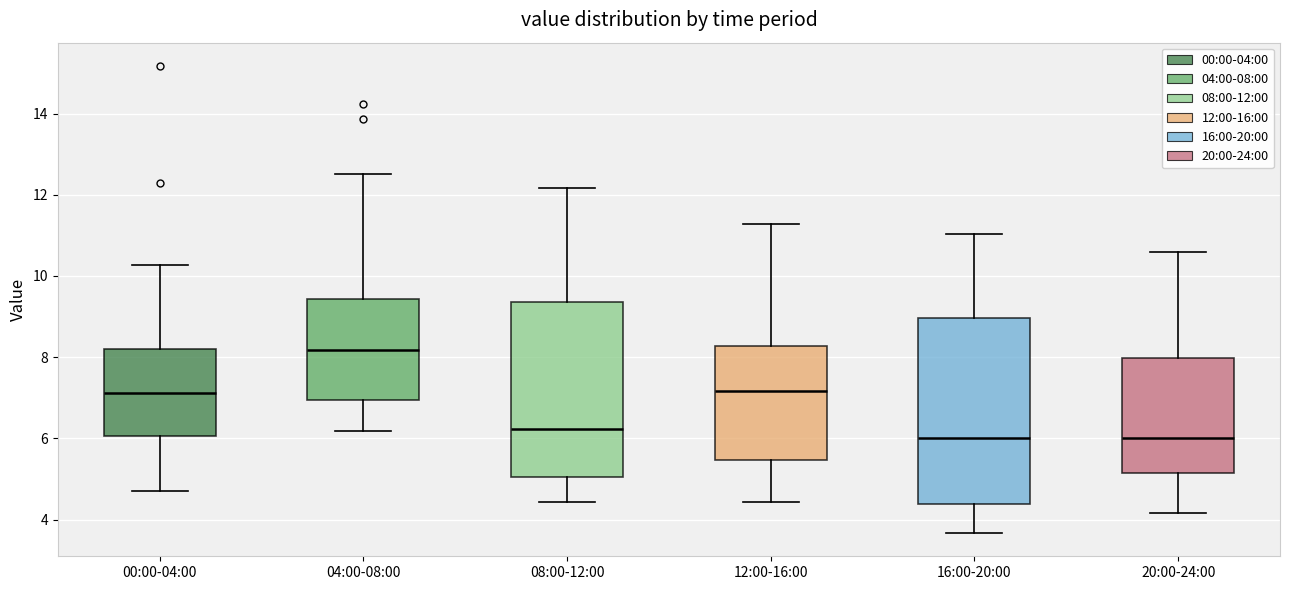

Reading left to right, transcribe this box plot: for each box, give where its median line is, the range the box spans, and where its two whiskers end, as read against the y-axis. The values are not printed on the chart, so give them approximately, as read against the axis.

00:00-04:00: median 7.2, box 6.0 to 8.2, whiskers 4.8 to 10.2
04:00-08:00: median 8.2, box 7.0 to 9.4, whiskers 6.2 to 12.6
08:00-12:00: median 6.2, box 5.0 to 9.4, whiskers 4.4 to 12.2
12:00-16:00: median 7.2, box 5.4 to 8.2, whiskers 4.4 to 11.2
16:00-20:00: median 6.0, box 4.4 to 9.0, whiskers 3.6 to 11.0
20:00-24:00: median 6.0, box 5.2 to 8.0, whiskers 4.2 to 10.6